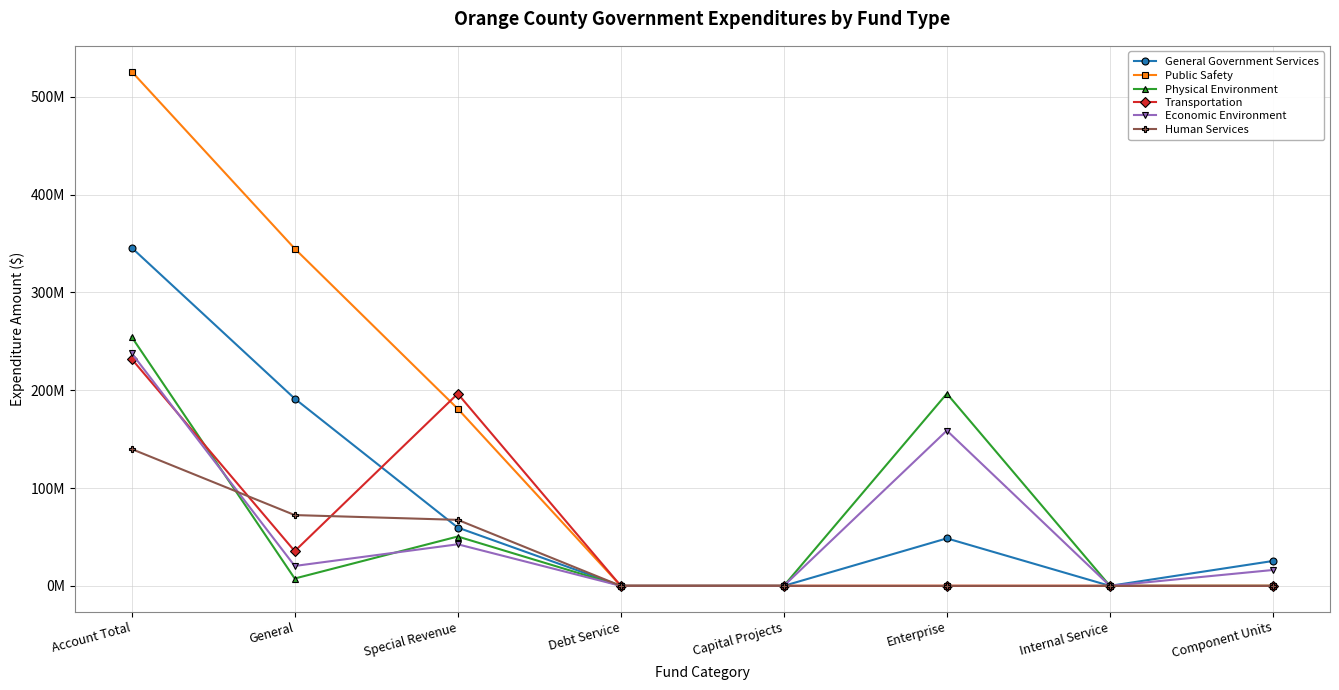

At which category is the sum across all series the highest?

Account Total